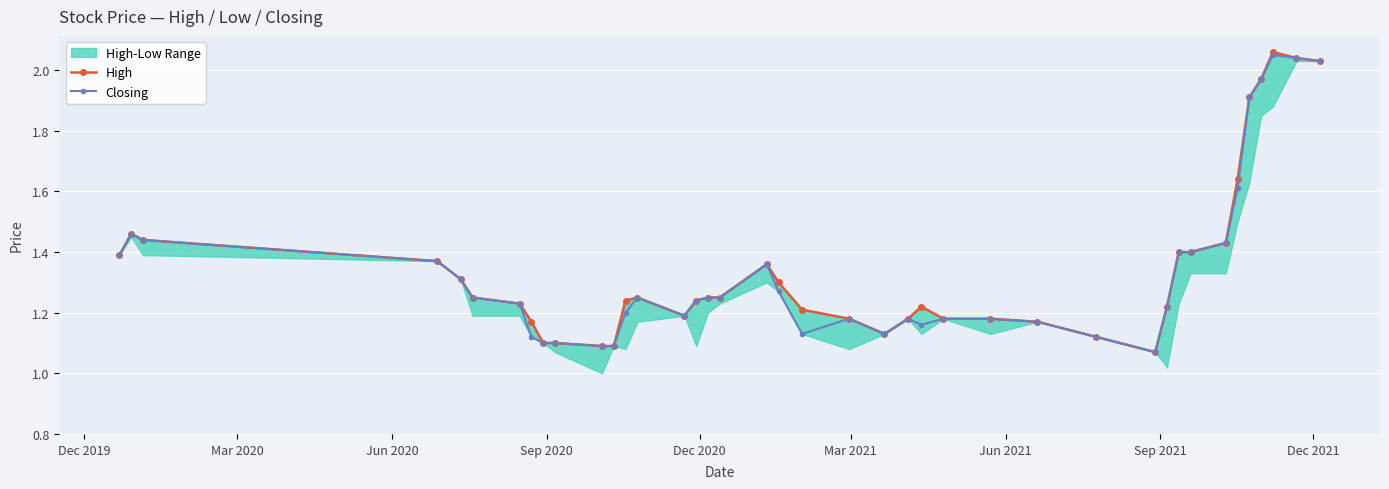

Reading left to right, extract all data points from this chart.

High: 1.4	1.5	1.4	1.4	1.3	1.2	1.2	1.2	1.1	1.1	1.1	1.1	1.2	1.2	1.2	1.2	1.2	1.2	1.4	1.3	1.2	1.2	1.1	1.2	1.2	1.2	1.2	1.2	1.1	1.1	1.2	1.4	1.4	1.4	1.6	1.9	2.0	2.1	2.0	2.0
Closing: 1.4	1.5	1.4	1.4	1.3	1.2	1.2	1.1	1.1	1.1	1.1	1.1	1.2	1.2	1.2	1.2	1.2	1.2	1.4	1.3	1.1	1.2	1.1	1.2	1.2	1.2	1.2	1.2	1.1	1.1	1.2	1.4	1.4	1.4	1.6	1.9	2.0	2.0	2.0	2.0